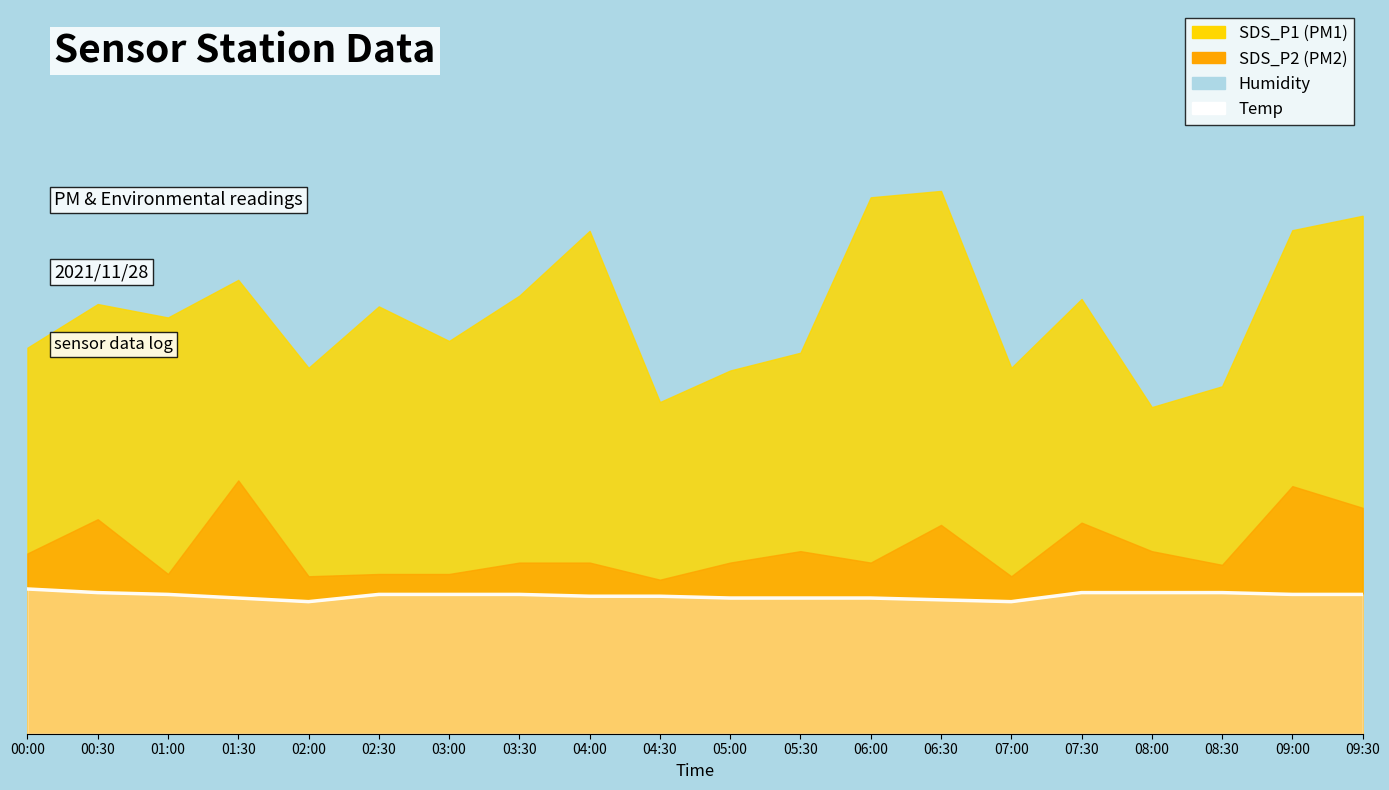

True or false: the data shows 0.3 at 08:30.

False